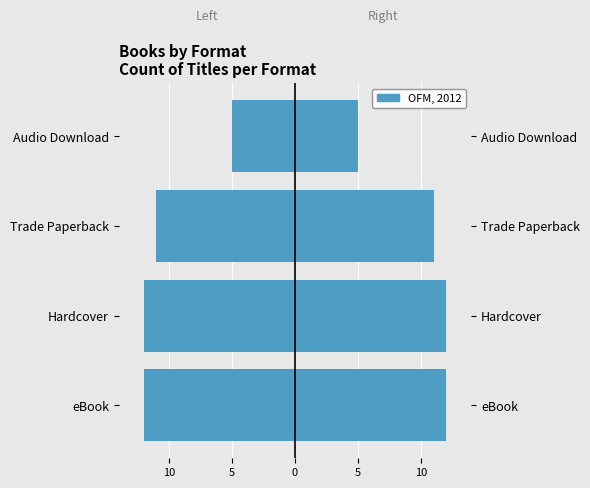

The value of Count (left) at Trade Paperback is -19. True or false?

False